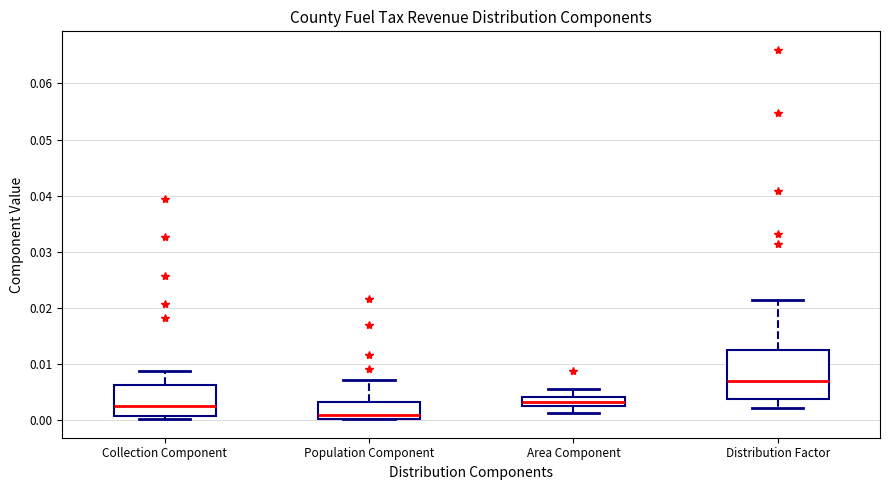

Where does the lower whisker of the box for Distribution Factor end on the y-axis? The values are not printed on the chart, so give them approximately, as read against the axis.

0.002